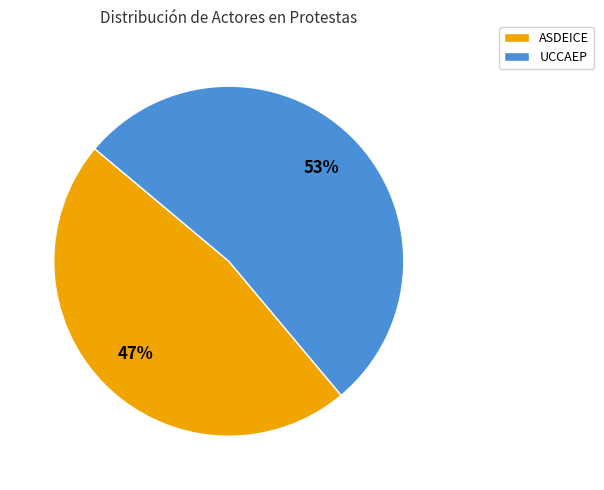

Is there any slice that represents more than half of the pie?

Yes